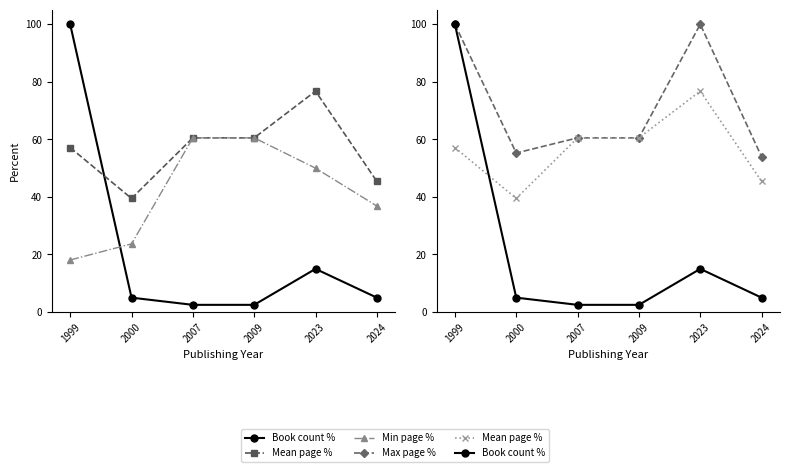

What is the minimum value shown in the chart?

2.5